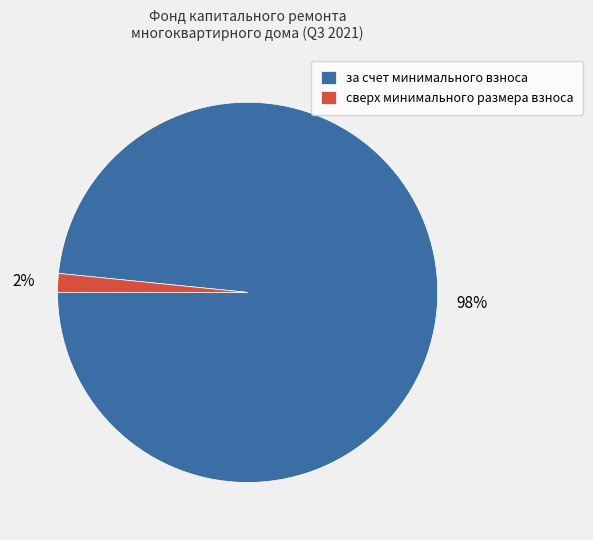

Count the number of slices in the pie.

2